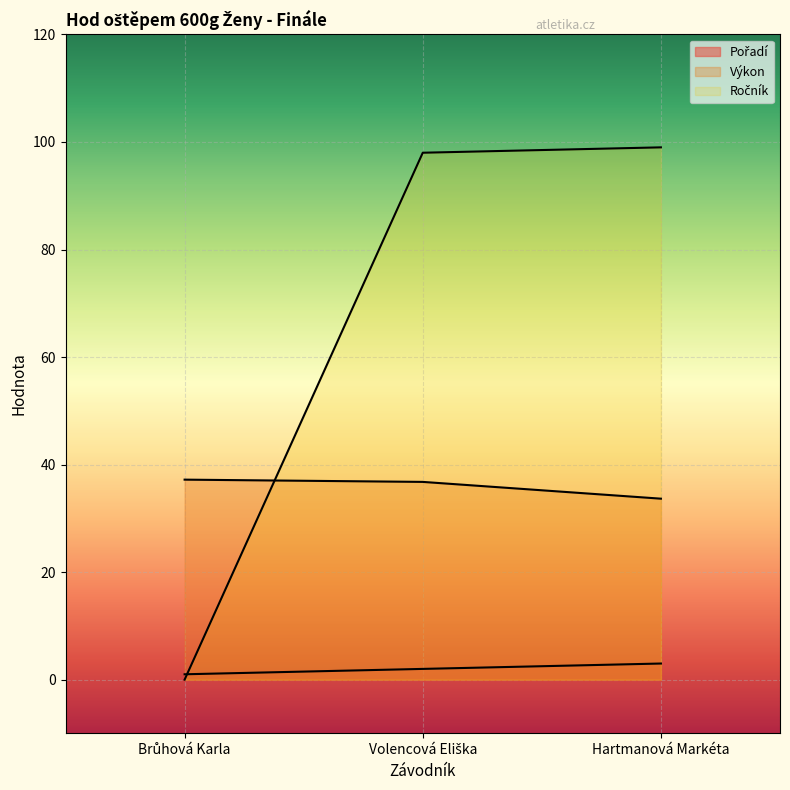

What is the label of the 3rd point from the right?

Brůhová Karla